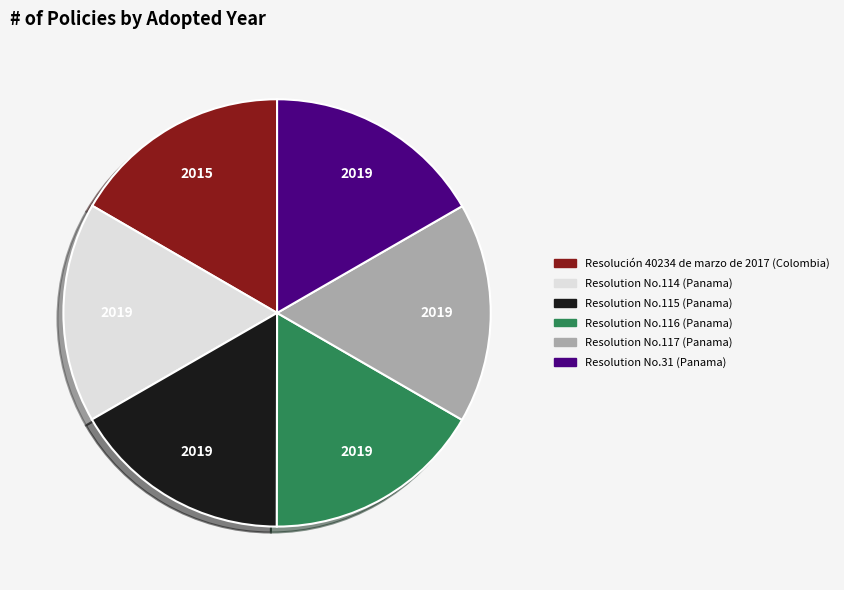

What is the ratio of the value at Resolution No.115 (Panama) to the value at Resolution No.114 (Panama)?

1.0